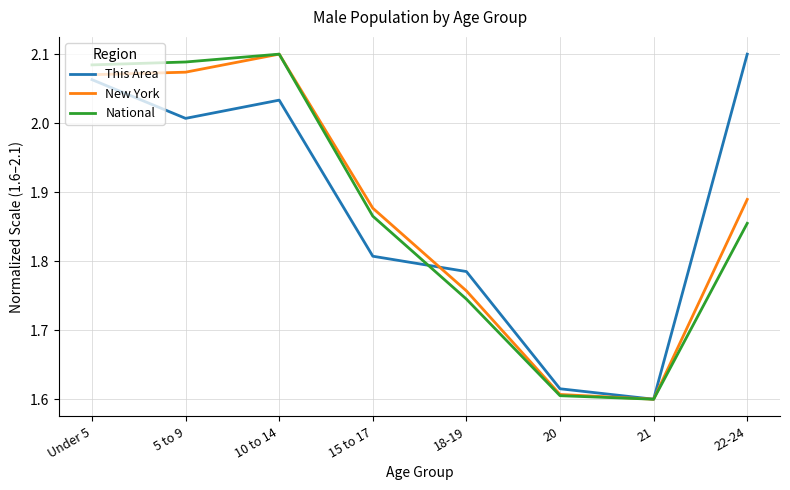

The value of New York at 15 to 17 is 2.9. True or false?

False